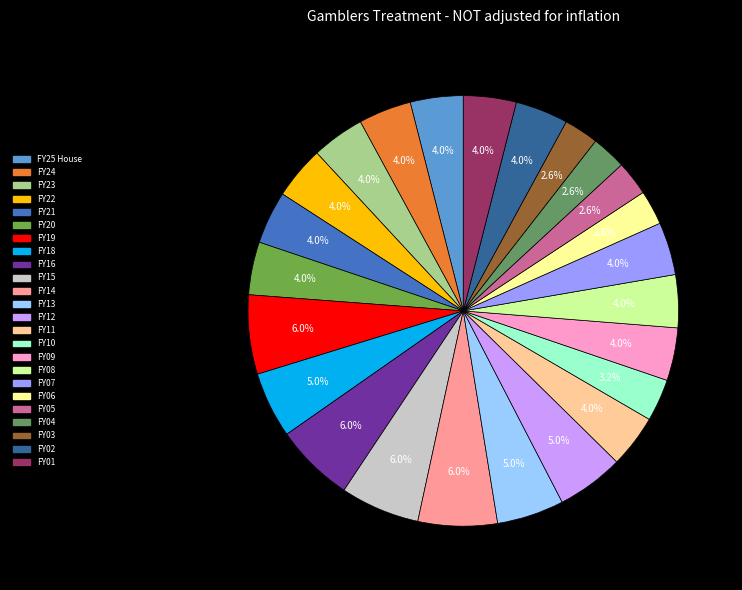

To the nearest percent, what portion does FY20 represent?

4%